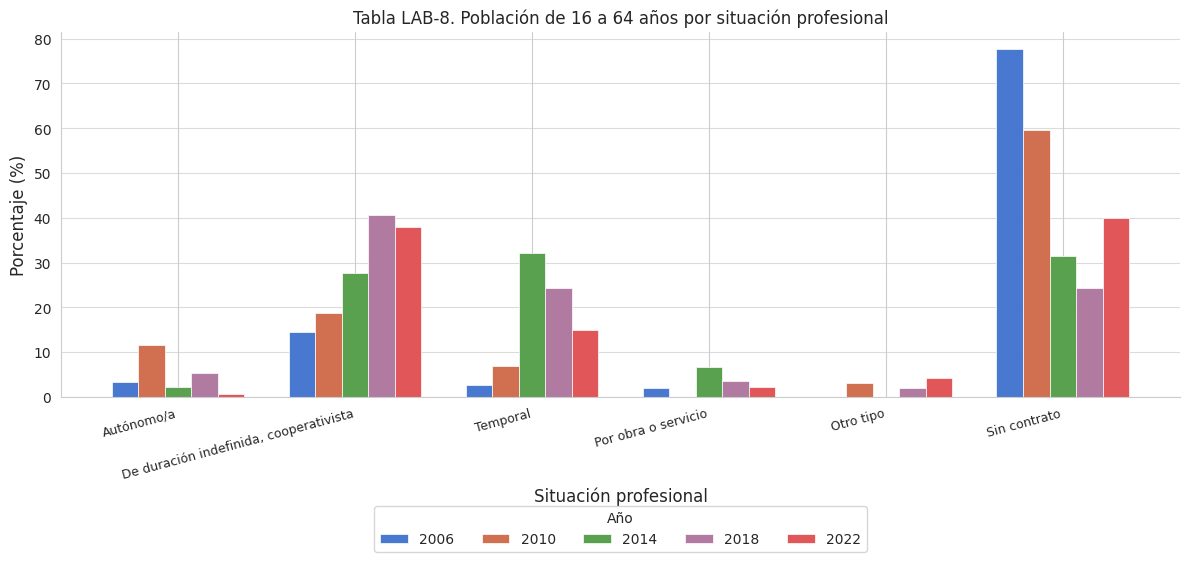

True or false: 2006 has a value of 14.4 at De duración indefinida, cooperativista.

True